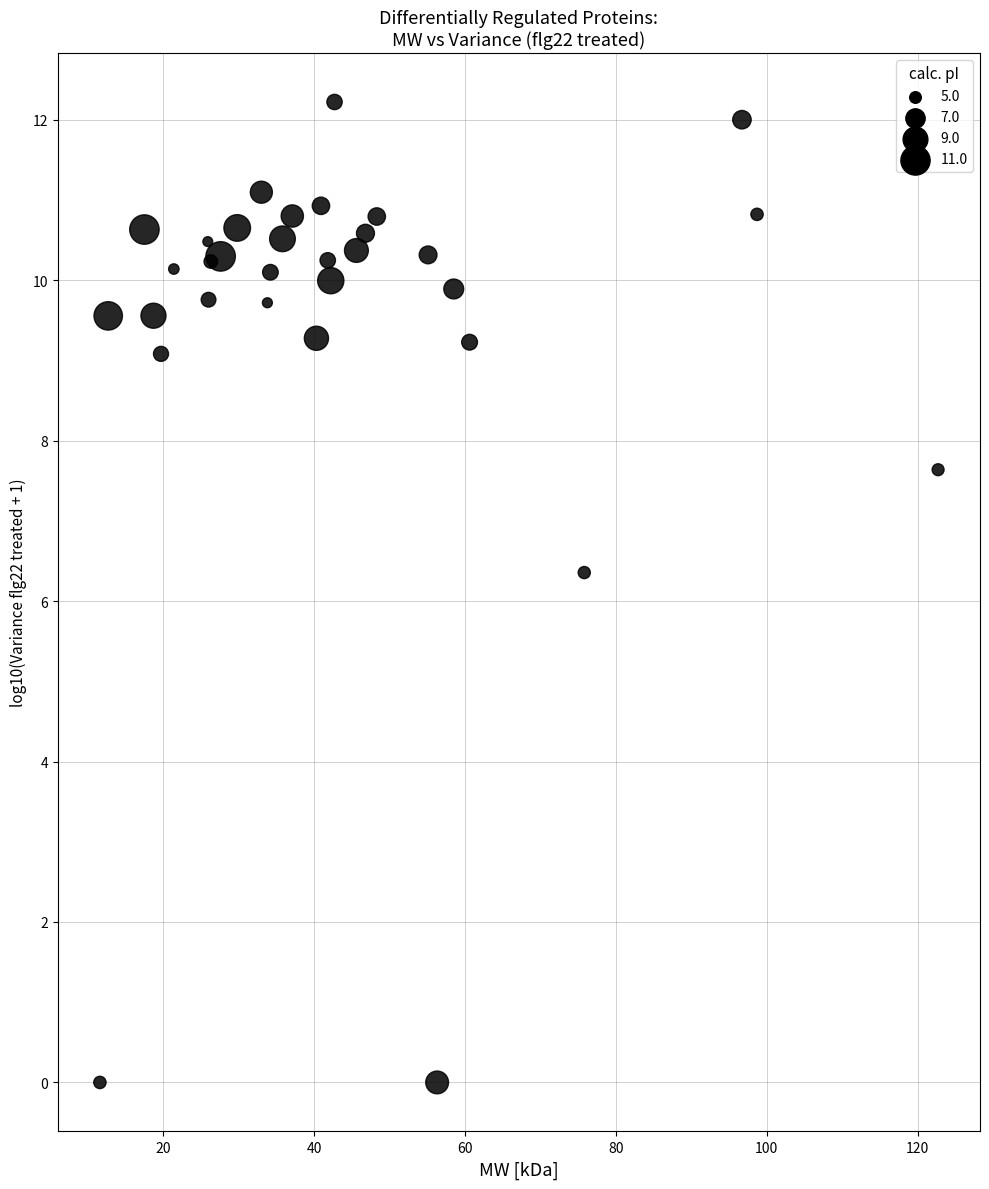

What Y value in the scatter plot is closest to 6?

6.4